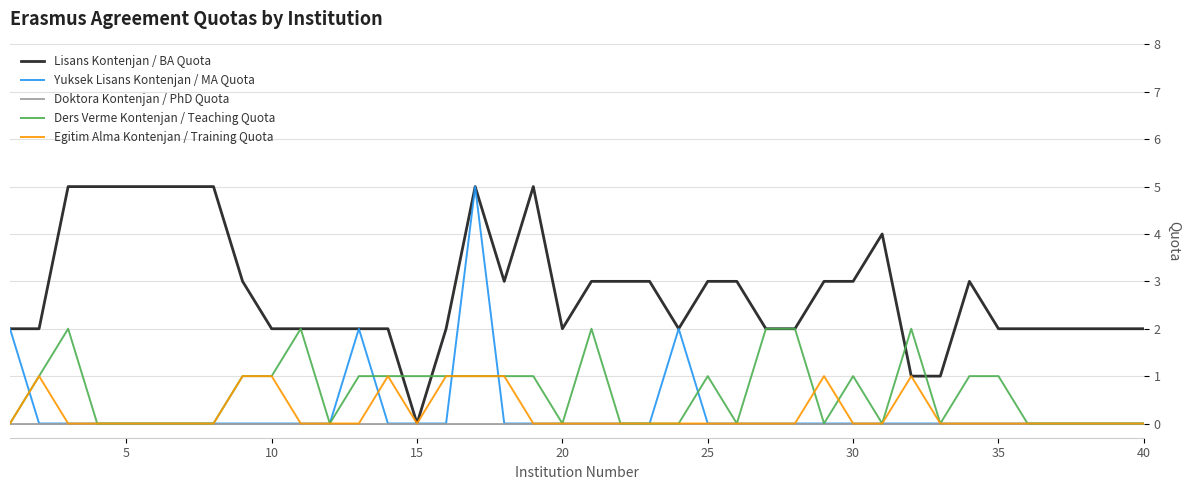

What is the highest value of the Yuksek Lisans Kontenjan / MA Quota series?

5